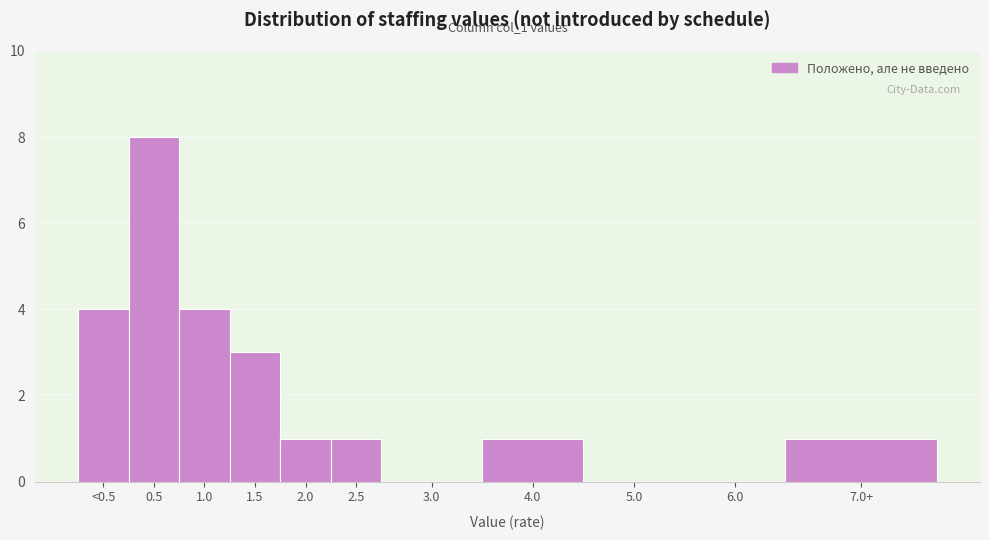

Reading right to left, what are all the values shown in this chart?

7.0+=1	6.0=0	5.0=0	4.0=1	3.0=0	2.5=1	2.0=1	1.5=3	1.0=4	0.5=8	<0.5=4